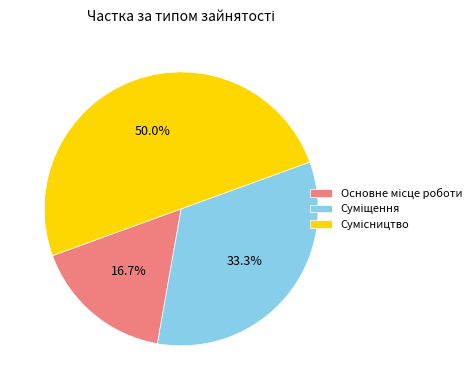

How many segments does this pie chart have?

3